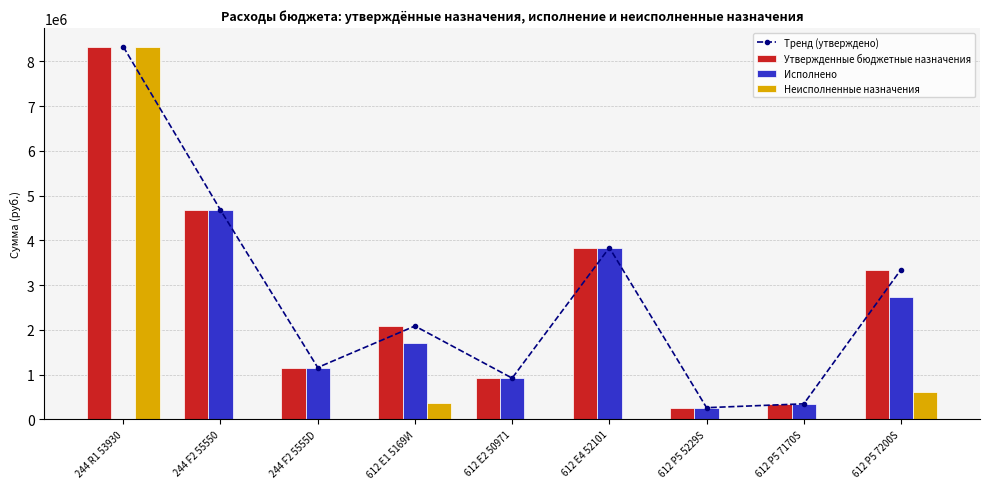

What is the value of the Утвержденные бюджетные назначения bar at the 7th from the left?

258966.0